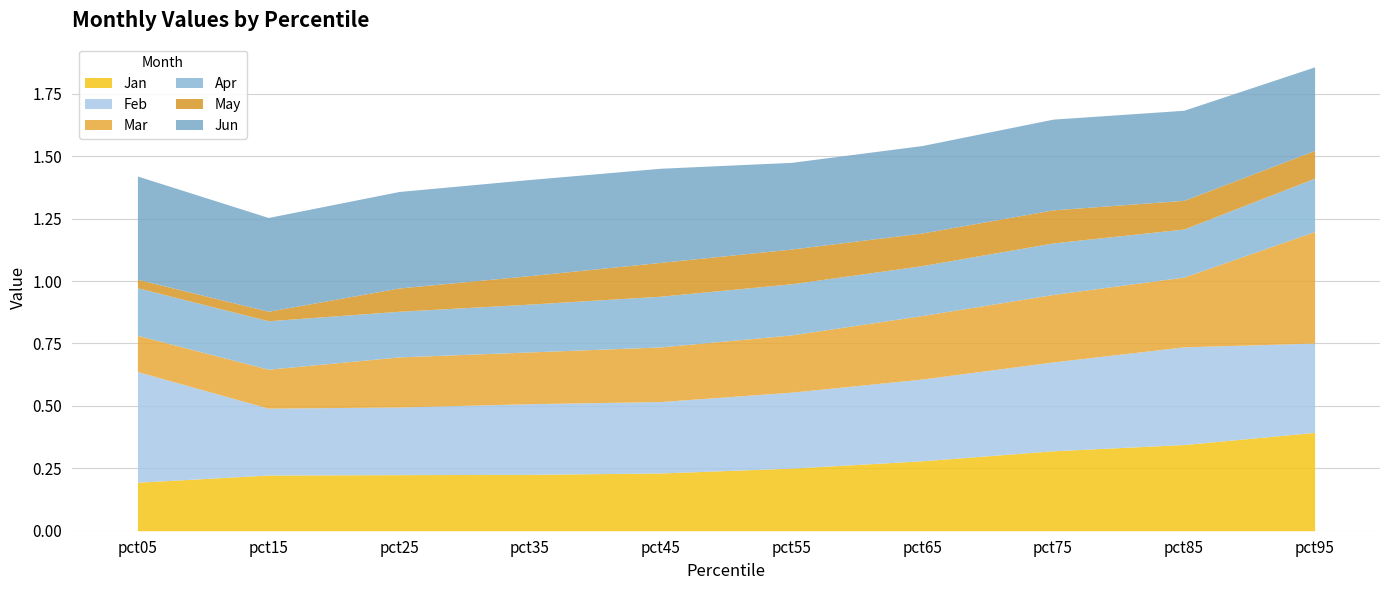

True or false: Jan has a value of 0.4 at pct65.

False